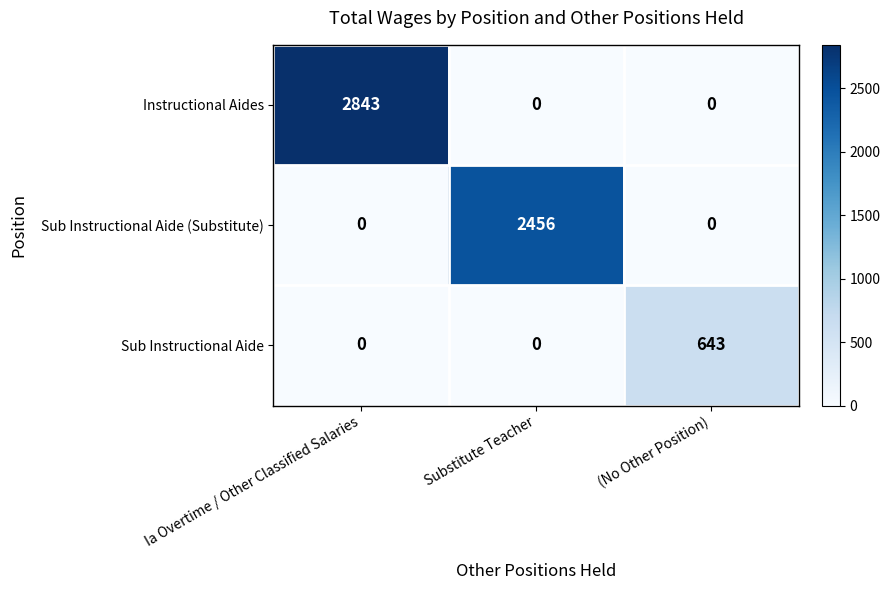

List the series in order of their peak value, highest first.

Instructional Aides, Sub Instructional Aide (Substitute), Sub Instructional Aide